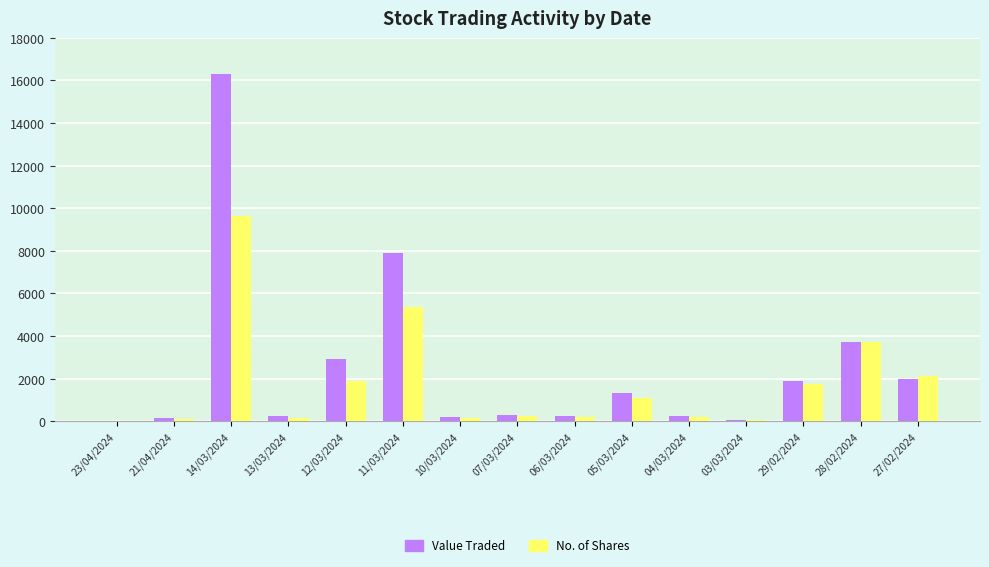

What is the average value of the Value Traded series?

2499